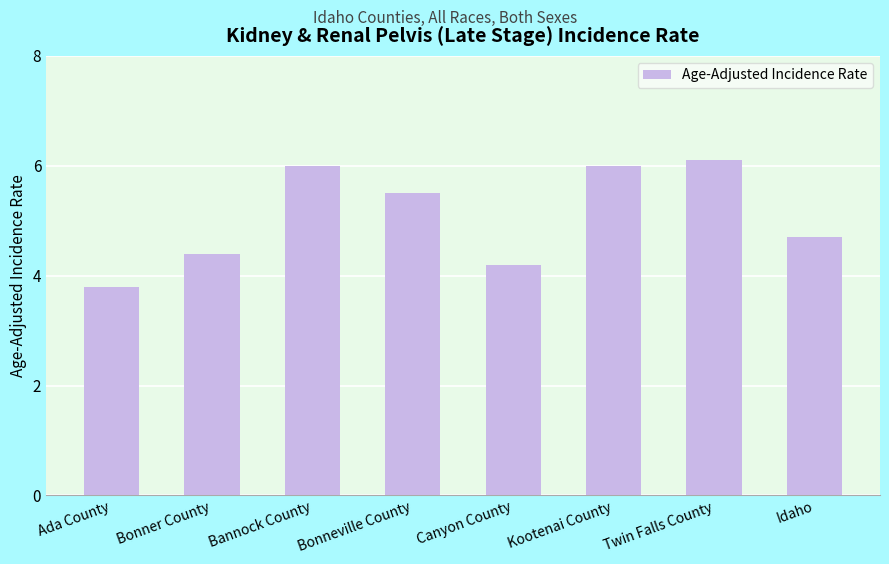

How many values are below 5?

4